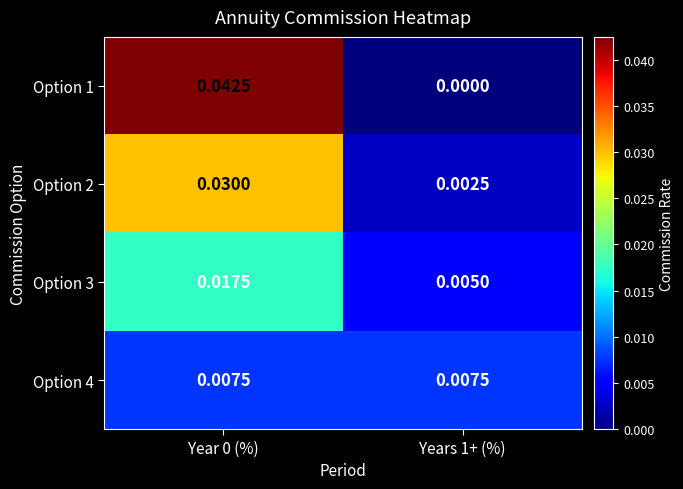

Is the value of Option 2 at Year 0 (%) greater than the value of Option 3 at Years 1+ (%)?

Yes